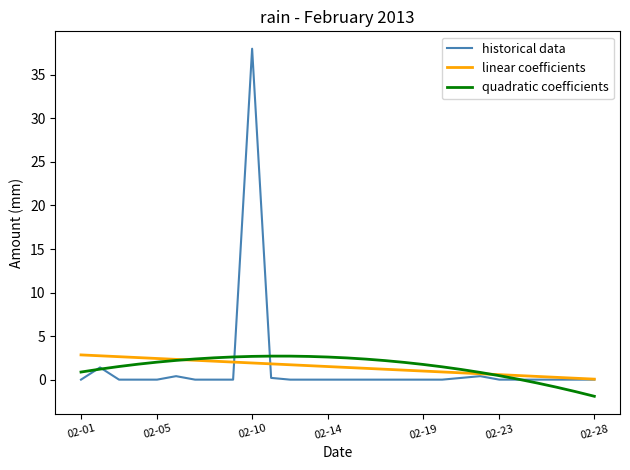

What is the minimum value for quadratic coefficients?

-1.9